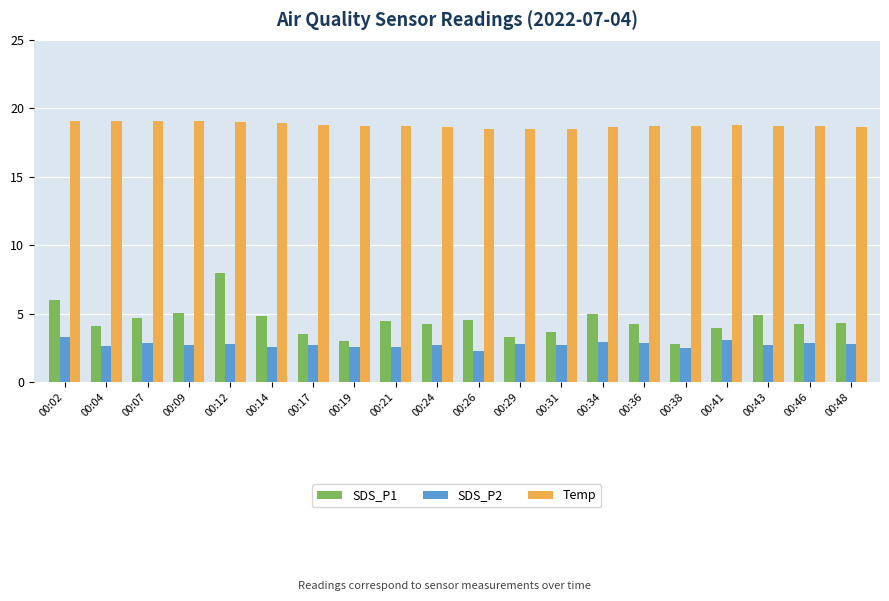

What is the minimum value for Temp?

18.5